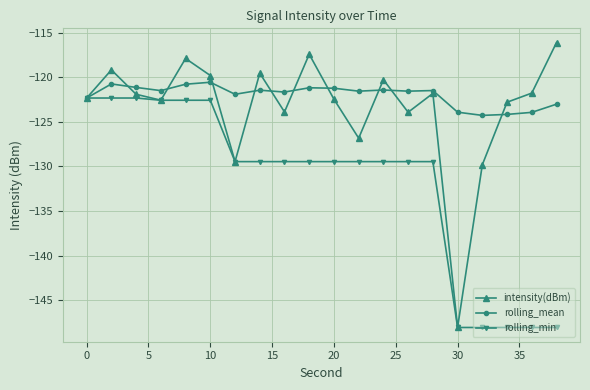

What is the greatest value displayed?

-116.1